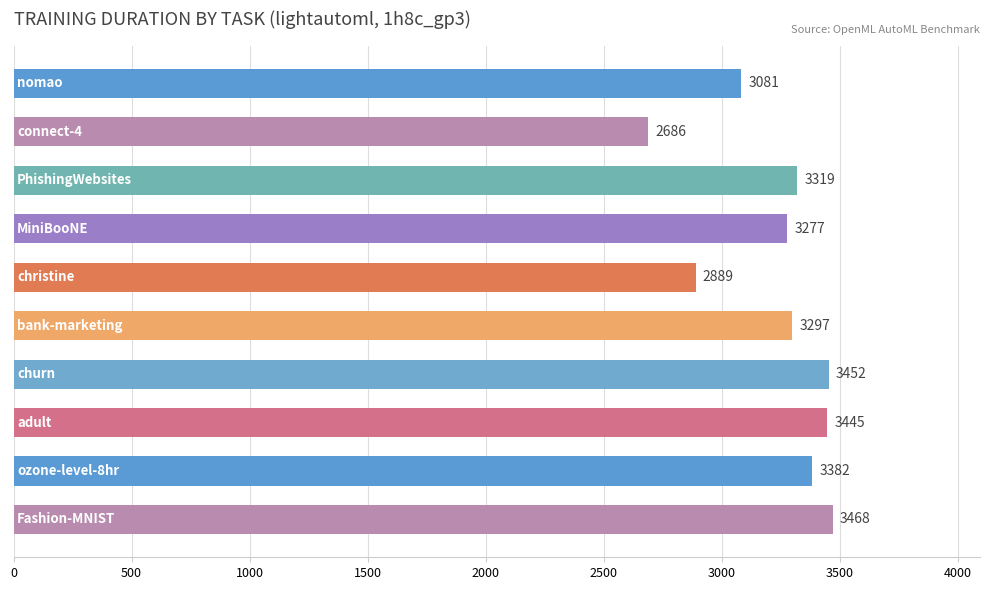

What is the maximum value shown in the chart?

3468.7